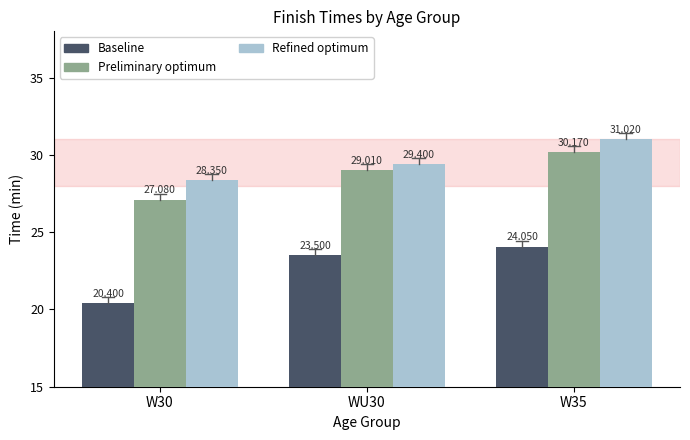

What is the maximum value for Baseline?

24.1